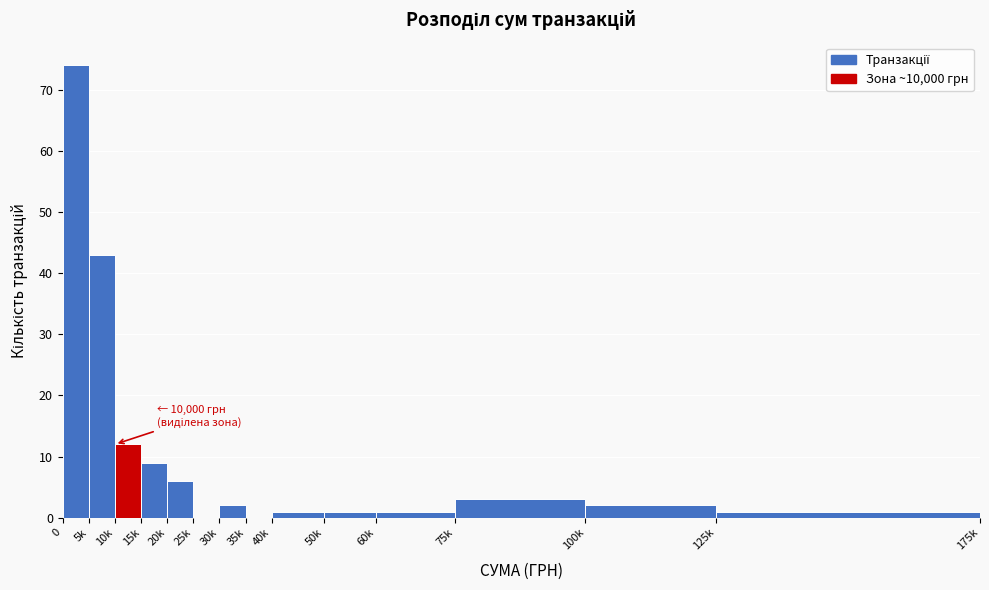

Reading right to left, extract all data points from this chart.

125k=1	100k=2	75k=3	60k=1	50k=1	40k=1	35k=0	30k=2	25k=0	20k=6	15k=9	10k=12	5k=43	0=74